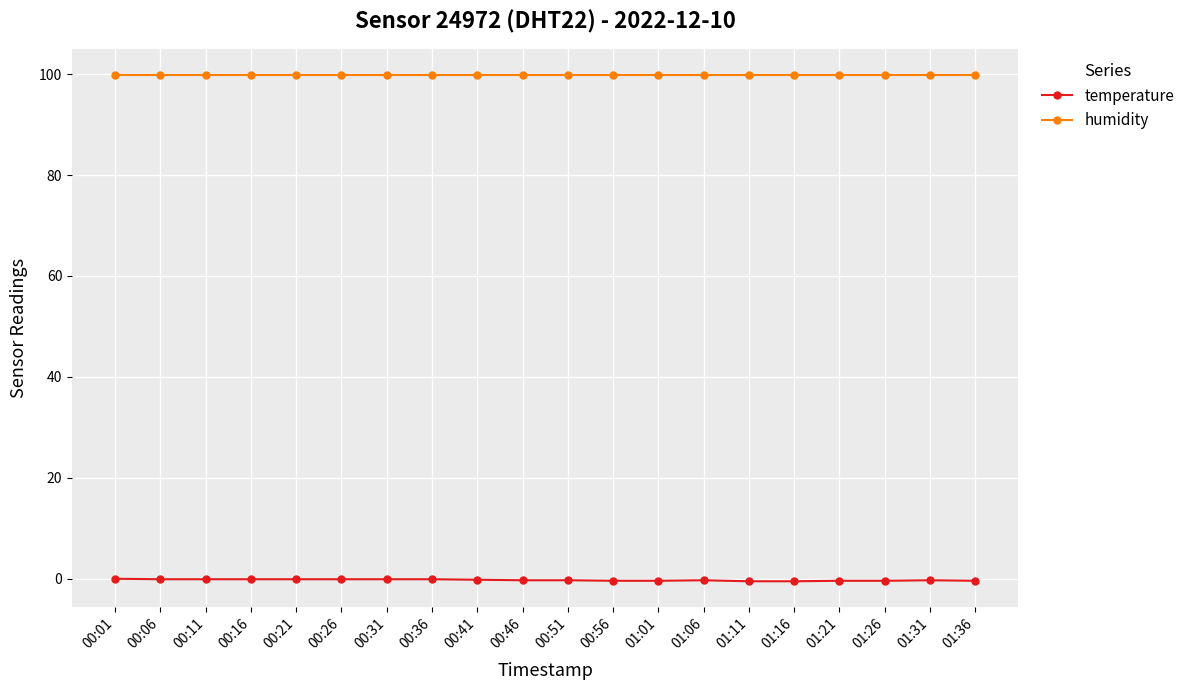

How many lines are shown in the chart?

2